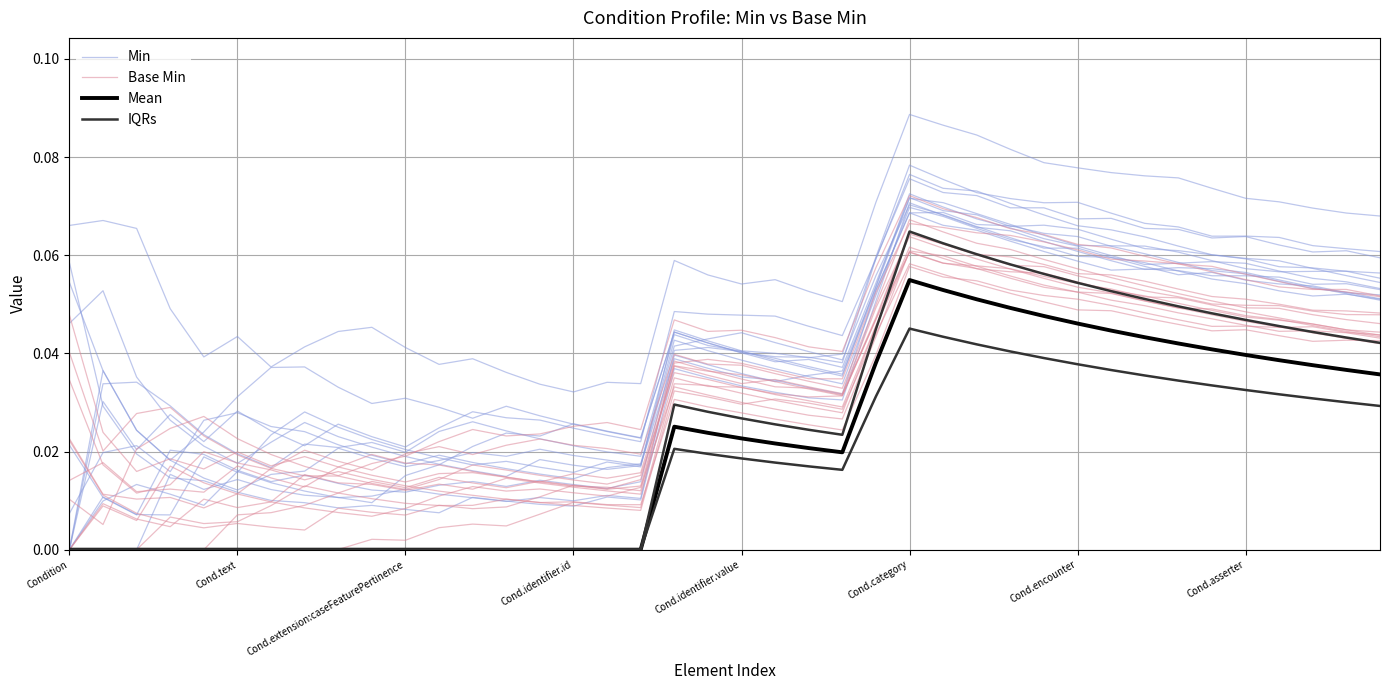

List the series in order of their peak value, lowest first.

Mean, IQRs, Base Min, Min